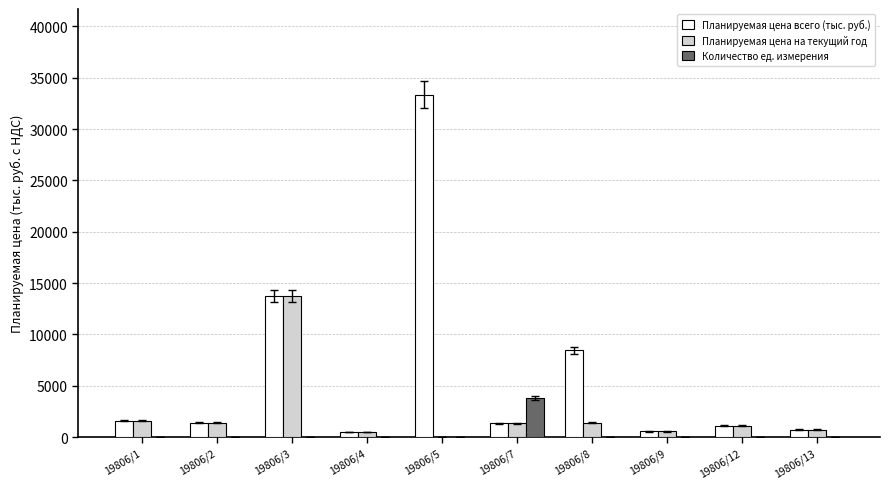

Is the value of Количество ед. измерения at 19806/7 greater than the value of Планируемая цена на текущий год at 19806/5?

Yes